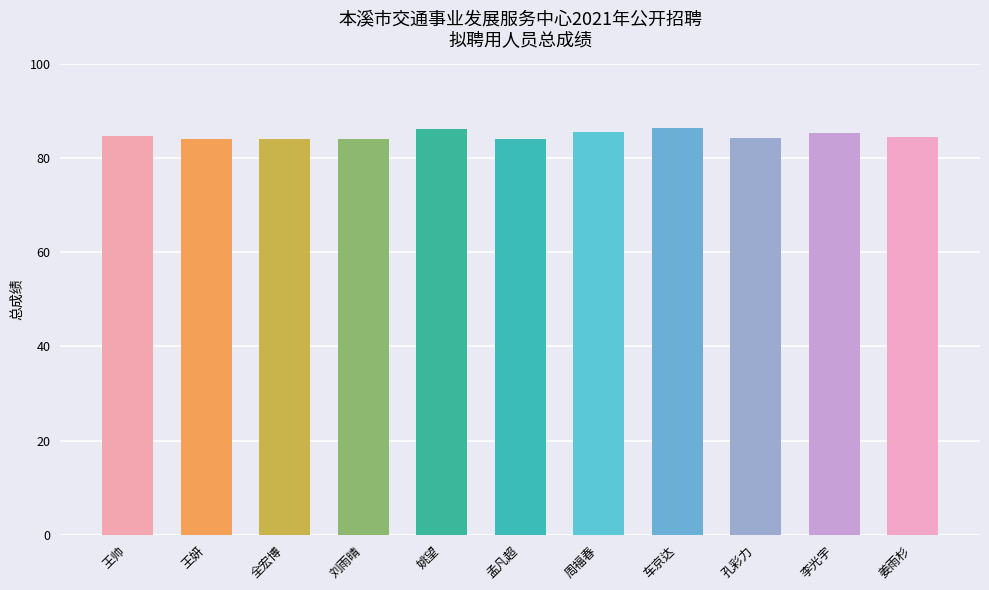

What is the ratio of the value at 周福春 to the value at 姚望?

1.0